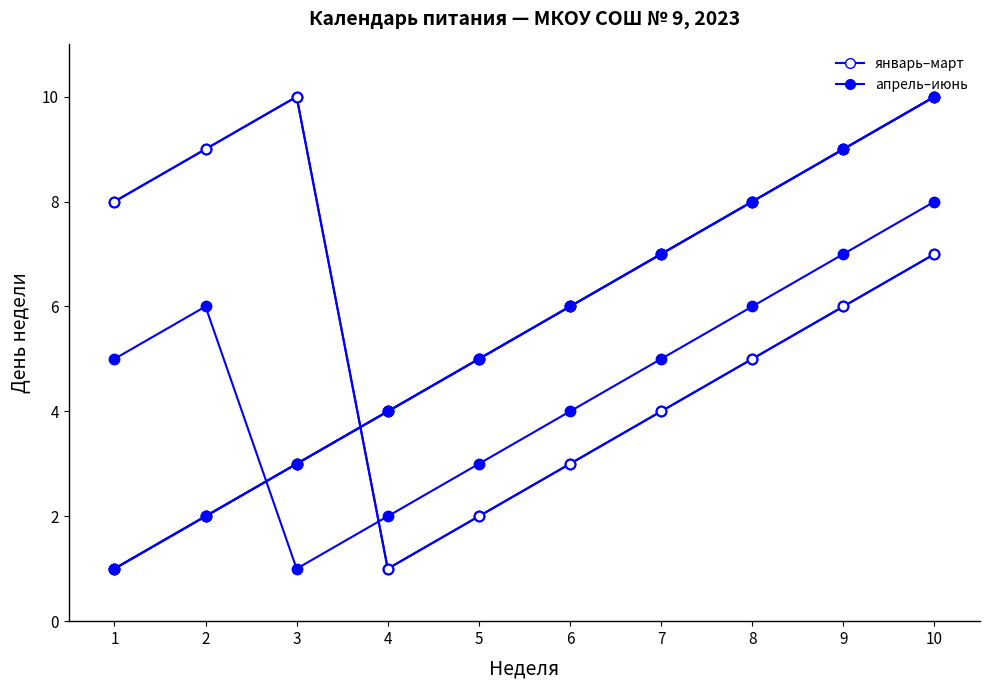

How many categories are shown in the chart?

10